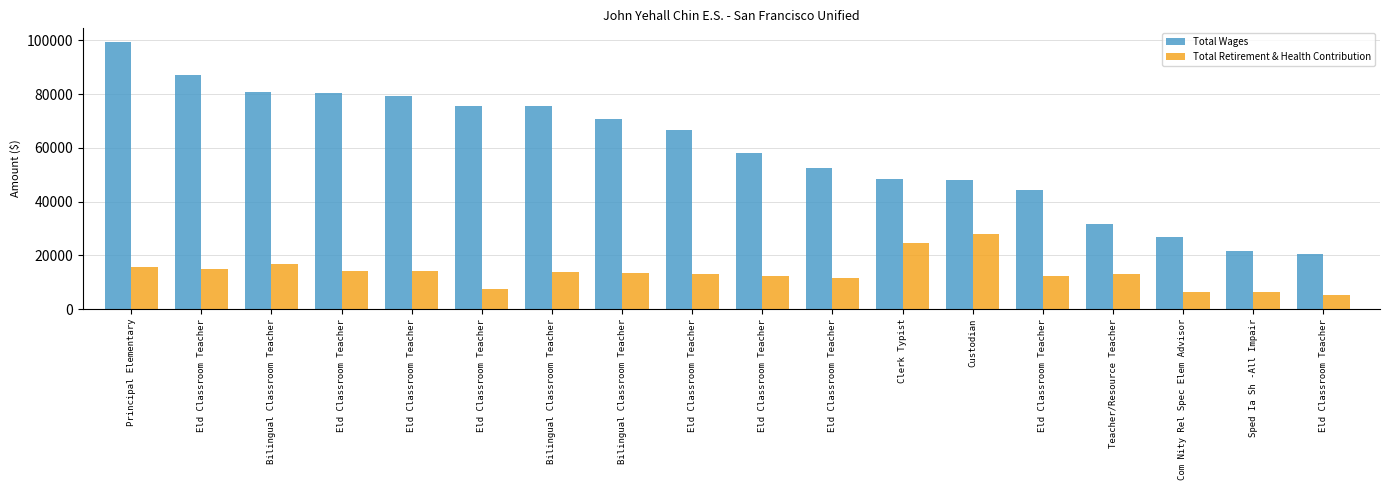

What is the label of the 4th bar from the right?

Teacher/Resource Teacher